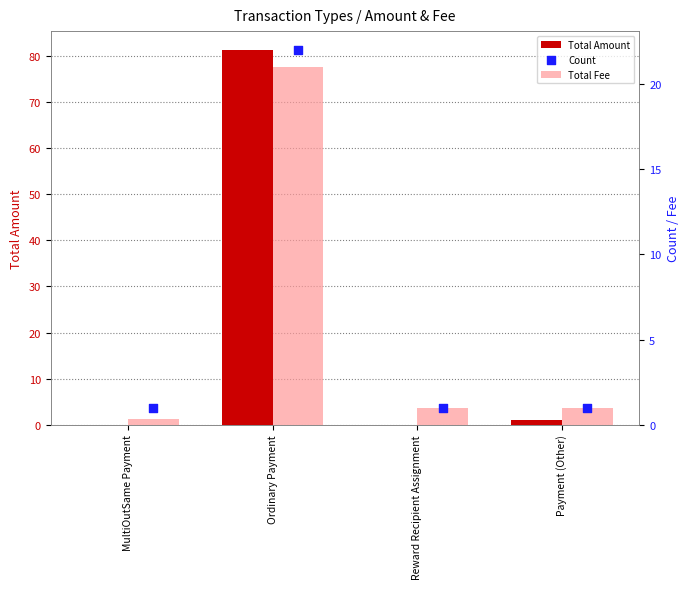

At which category is the sum across all series the highest?

Ordinary Payment